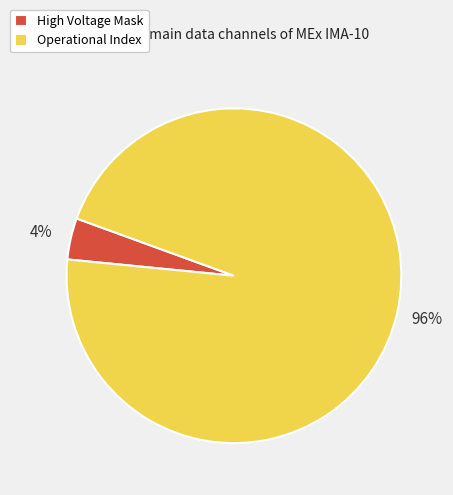

What is the majority slice?

Operational Index